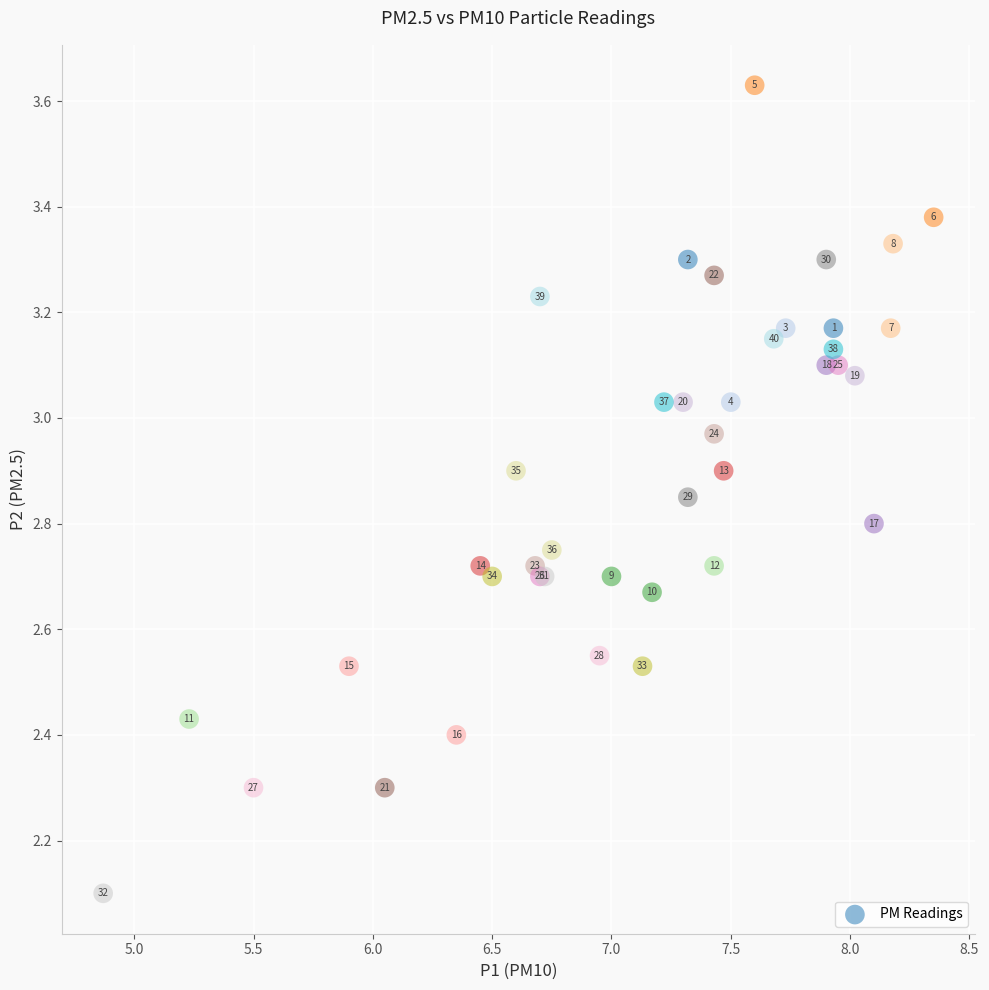

What Y value in the scatter plot is closest to 2?

2.1